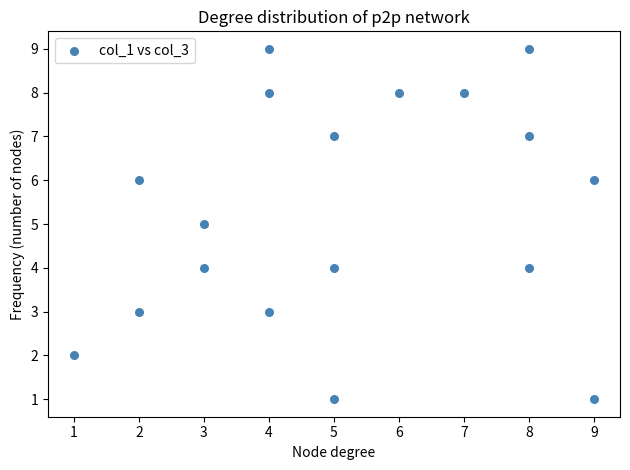

What is the range of X values (max minus min)?

8